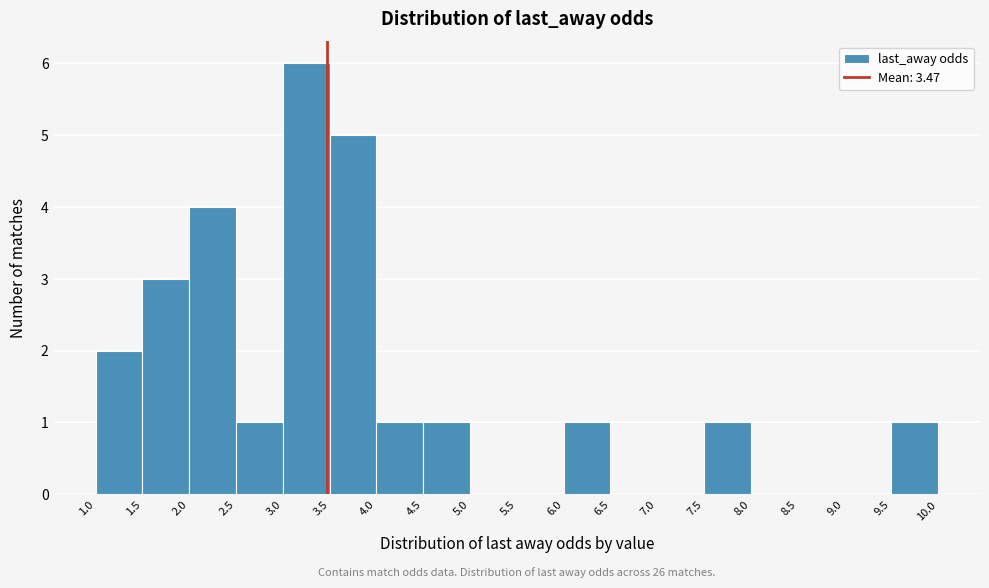

Over which range of the x-axis is the bar tallest?

3.0 to 3.5